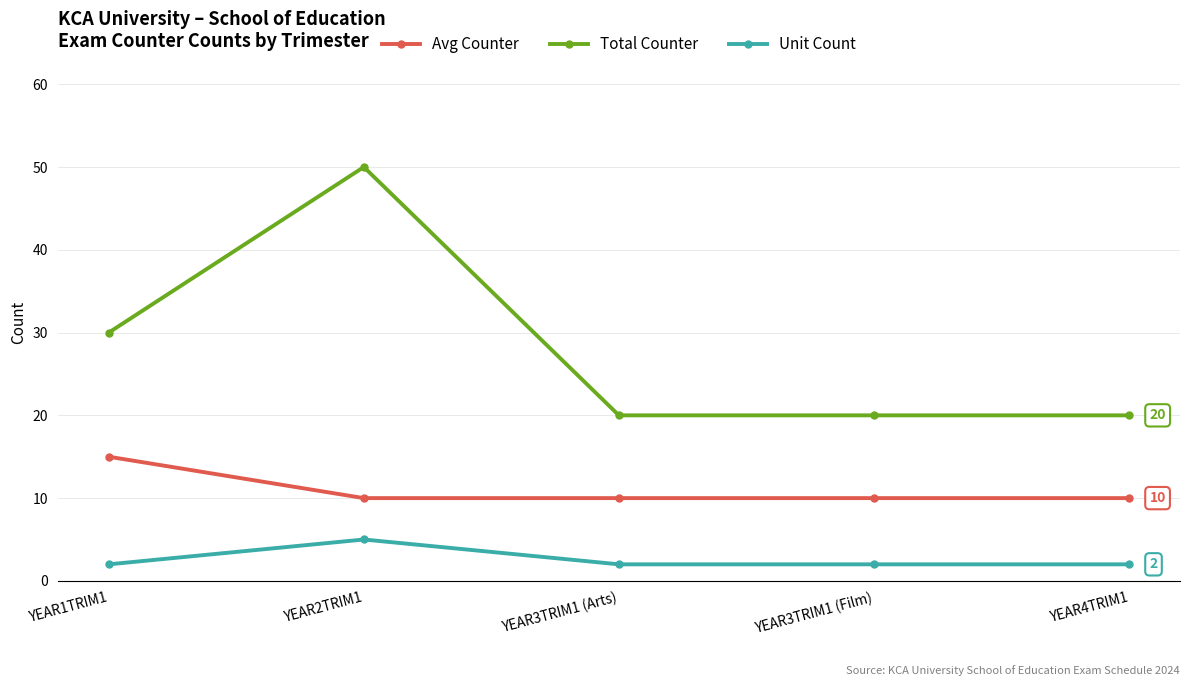

True or false: Total Counter and Avg Counter intersect in this chart.

False